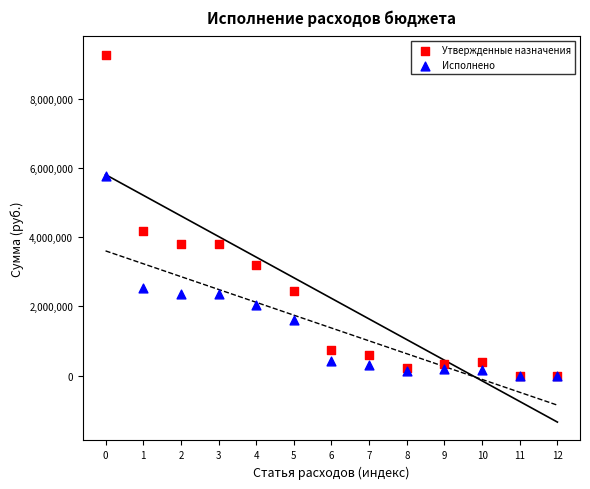

In the Утвержденные назначения series, what Y value is closest to 4633200?

4189200.0